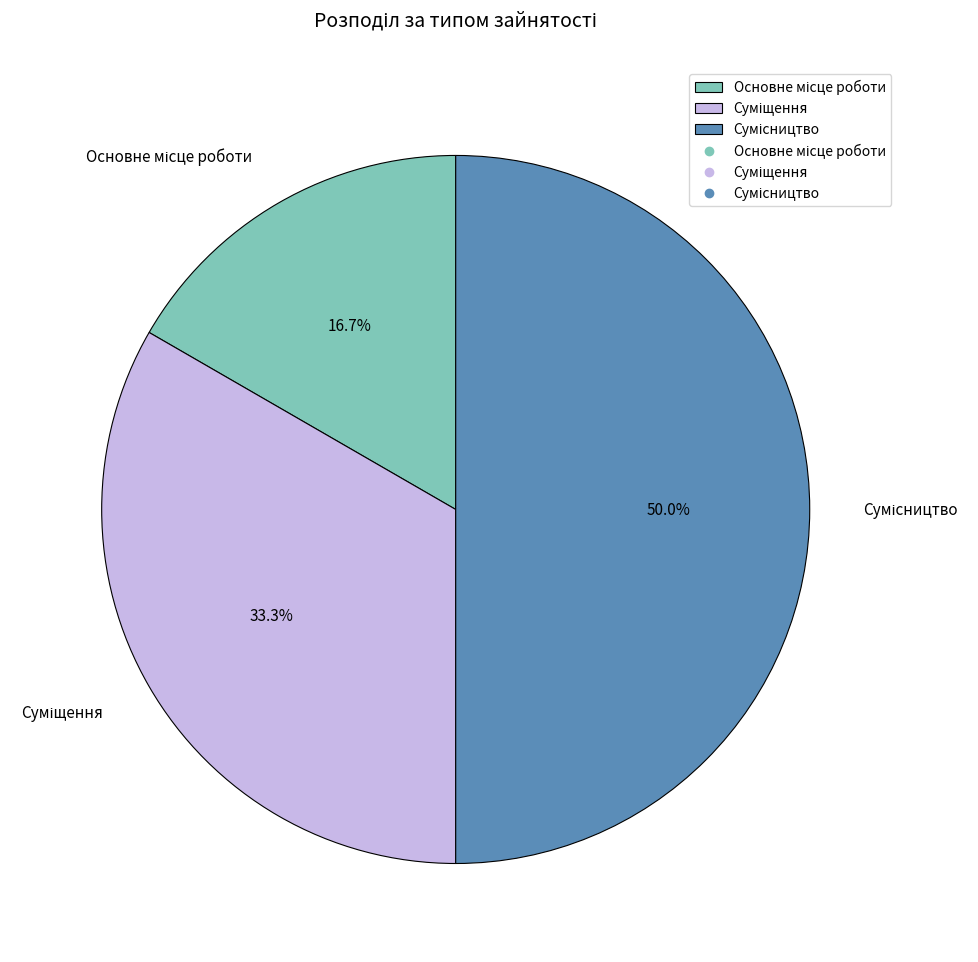

How many slices are in this pie chart?

3